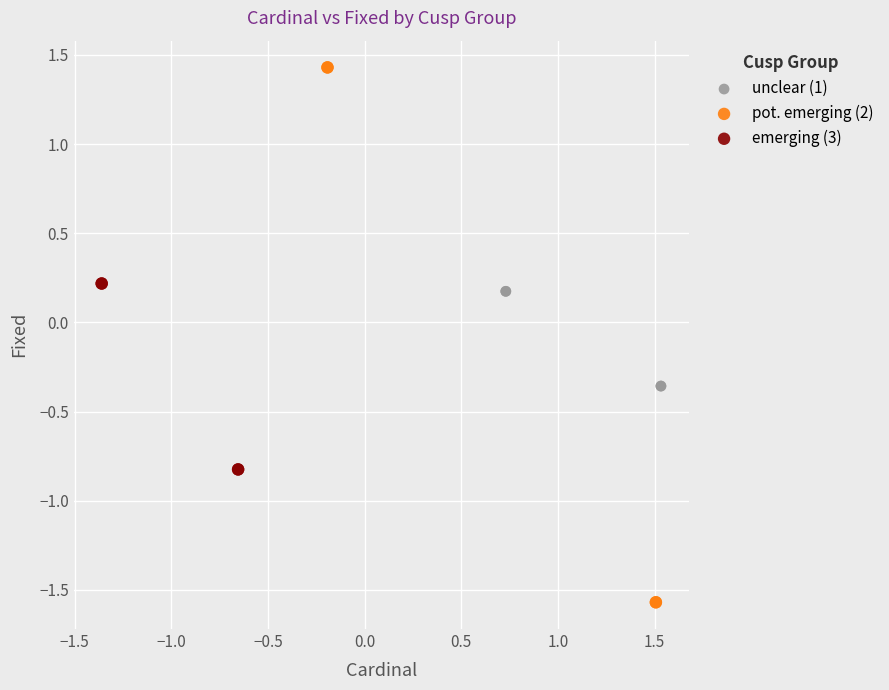

Which series reaches the minimum Y coordinate?

pot. emerging (2)